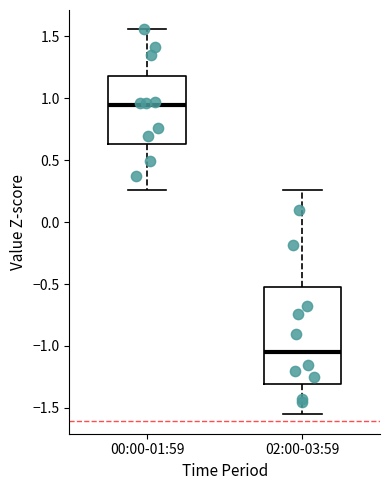

Where does the median line of the box for 00:00-01:59 sit on the y-axis? The values are not printed on the chart, so give them approximately, as read against the axis.

0.95